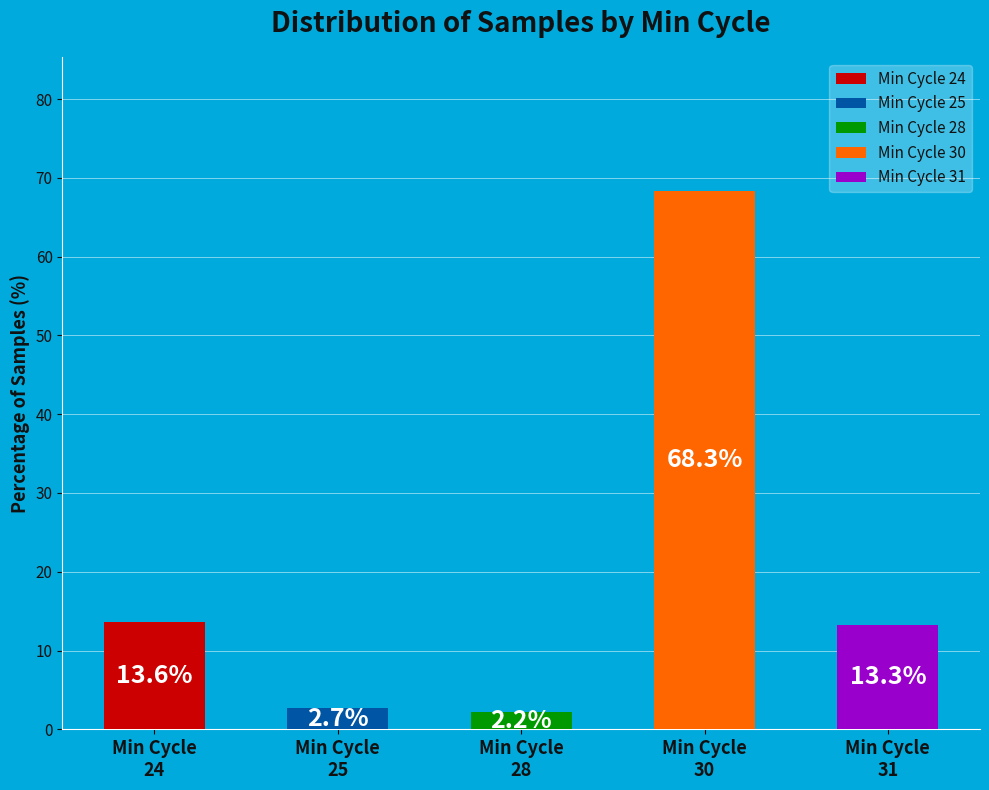

Does Min_cycle_25 represent more than half of the total?

No